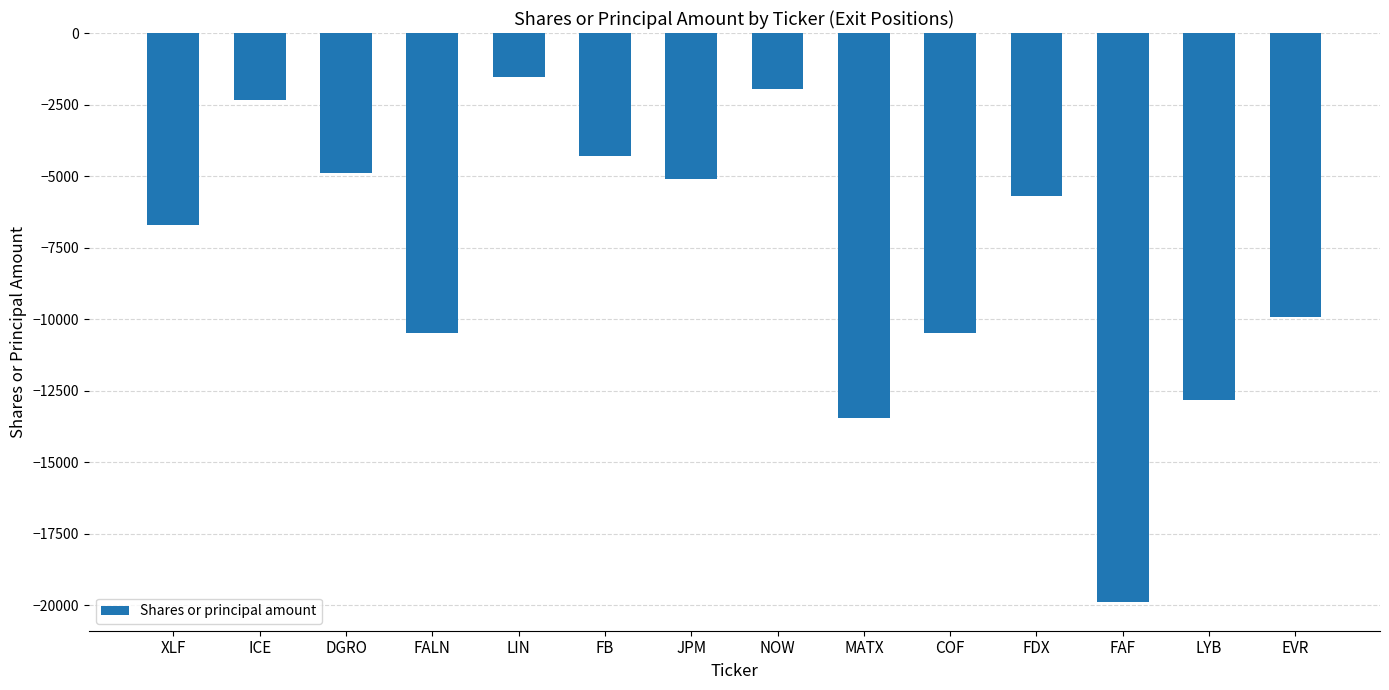

What is the smallest value displayed?

-19889